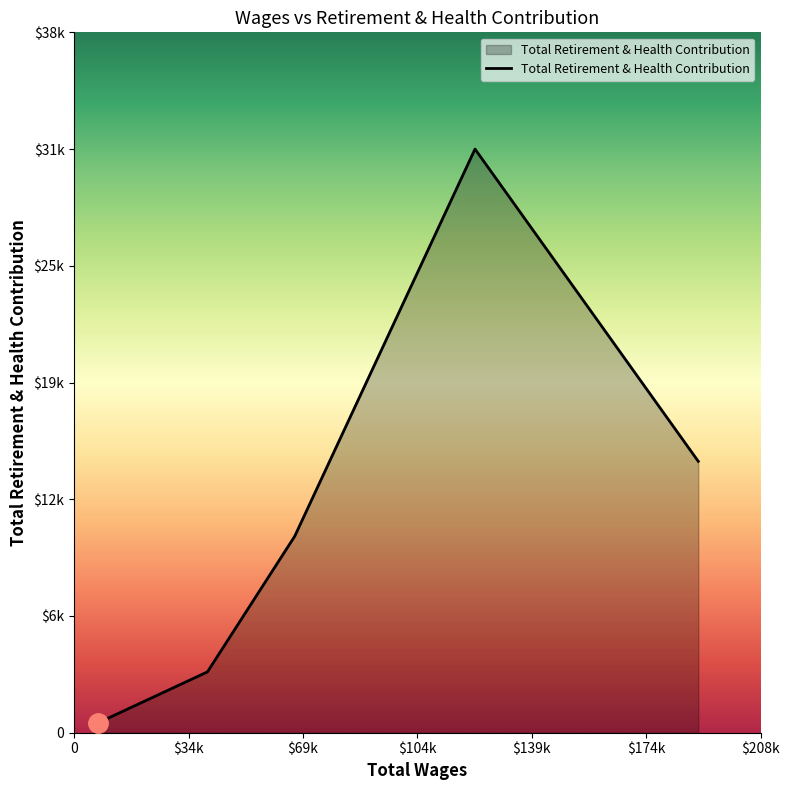

Does the chart display data point markers on the line(s)?

No